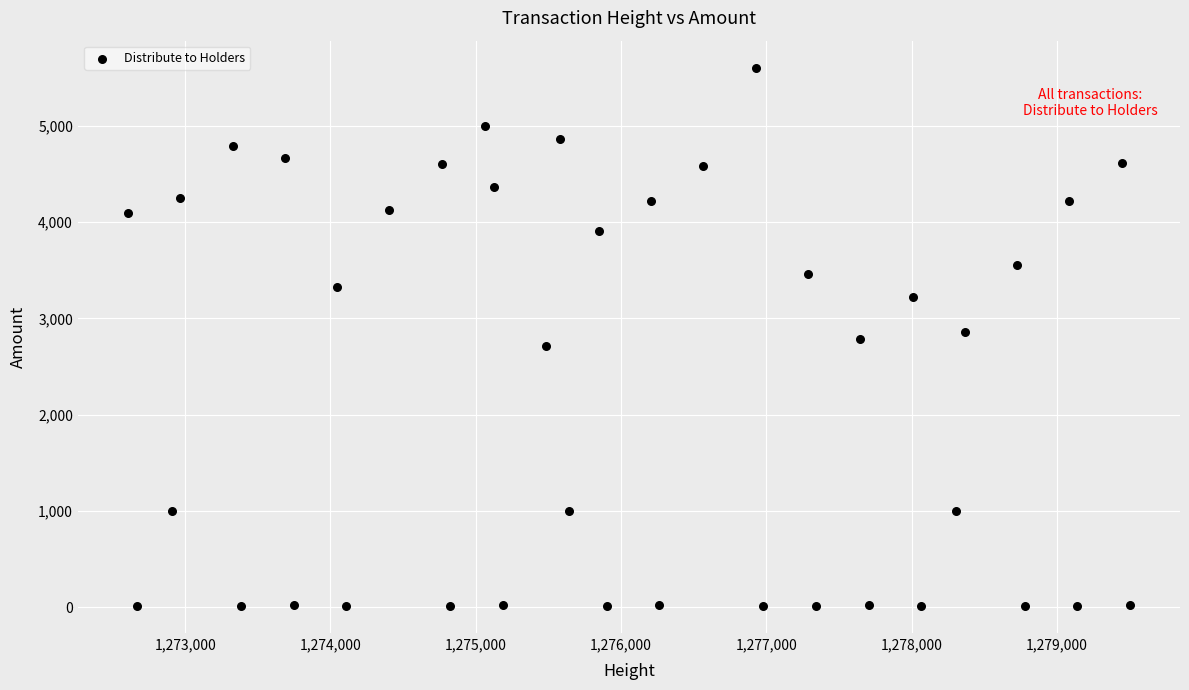

What is the range of Y values (max minus min)?

5596.5